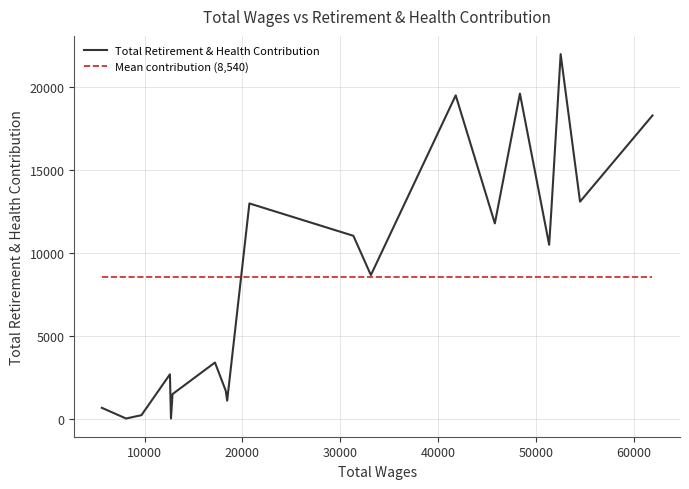

Does the chart have visible grid lines?

Yes